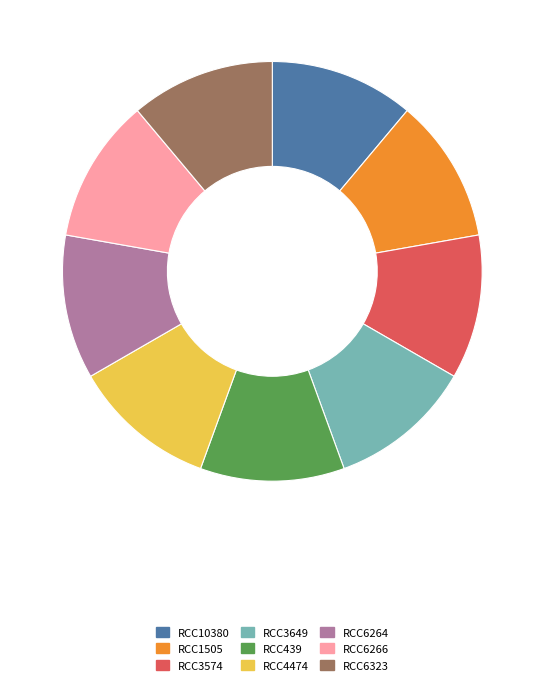

The RCC3649 slice represents 11% of the pie. True or false?

True